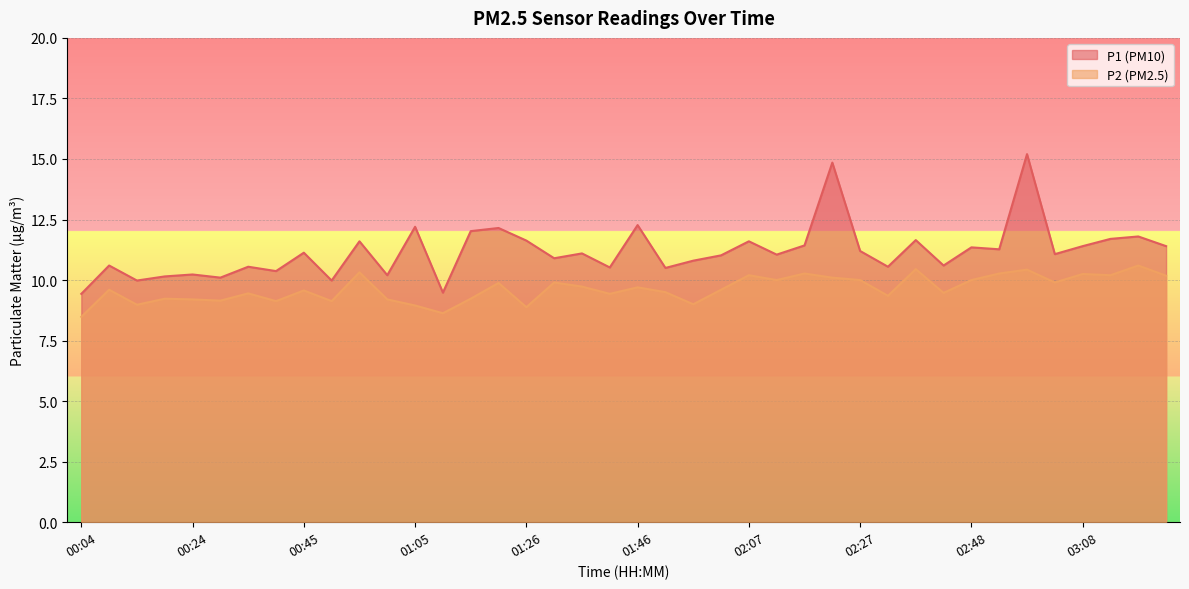

The value of P1 at 01:41 is 7.2. True or false?

False